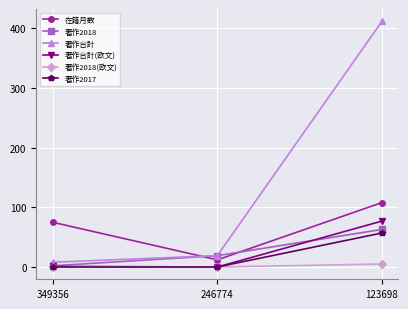

The 著作合計(欧文) series shows 1 at 349356. True or false?

True